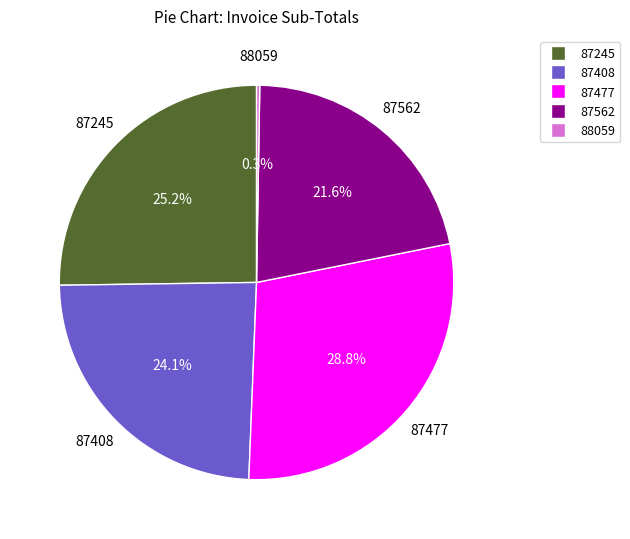

Which category has the biggest portion of the pie?

87477